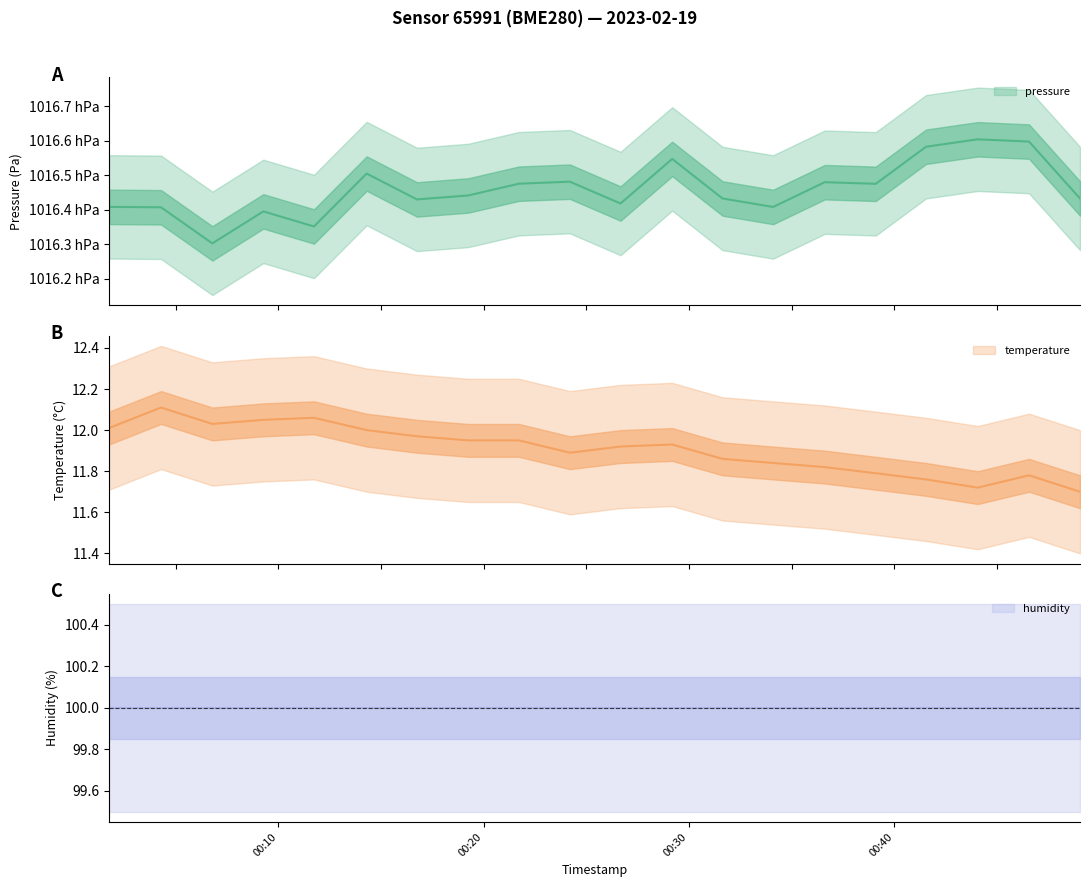

Is this an area chart (filled region under the line)?

No